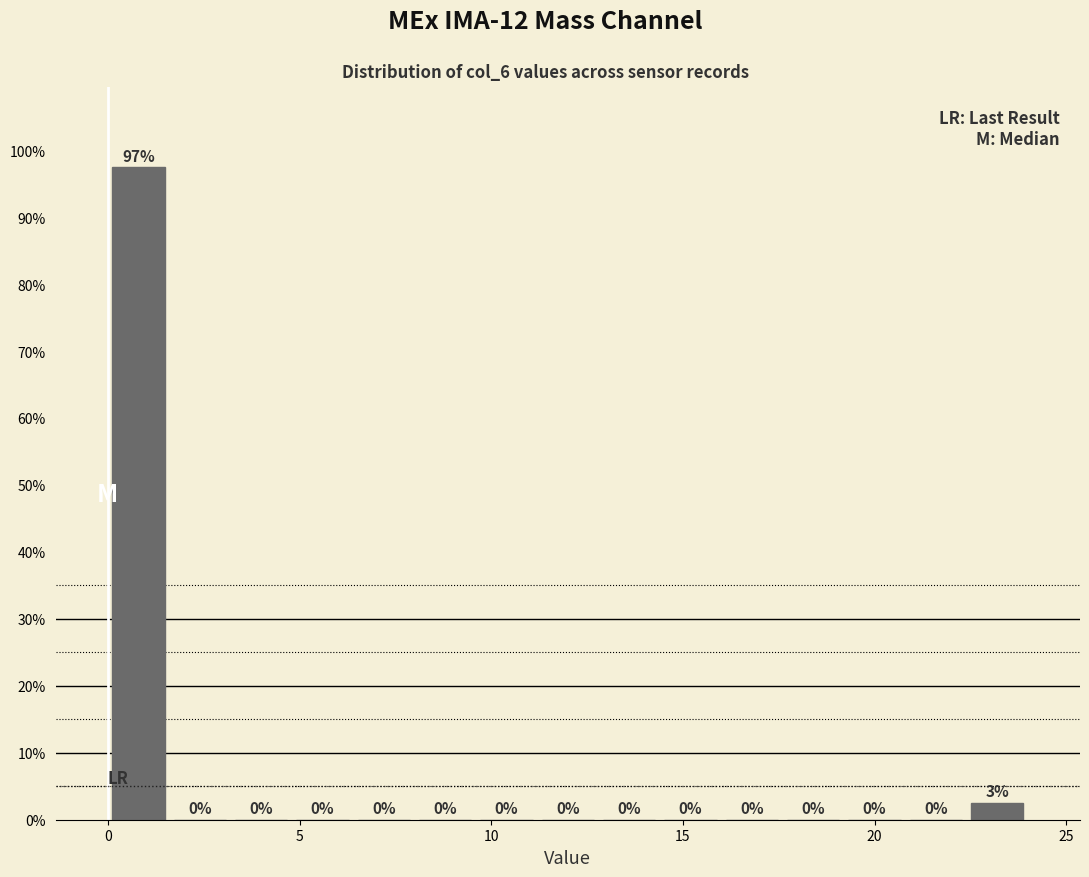

Around what value on the x-axis is the tallest bar? Give the approximate position of its centre, as read against the axis.

1.0